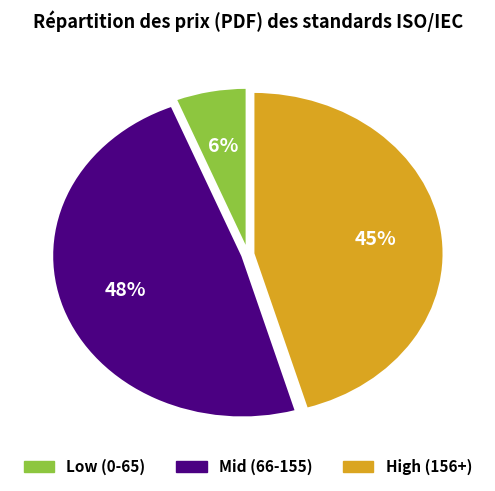

The Low (0-65) slice represents 1% of the pie. True or false?

False